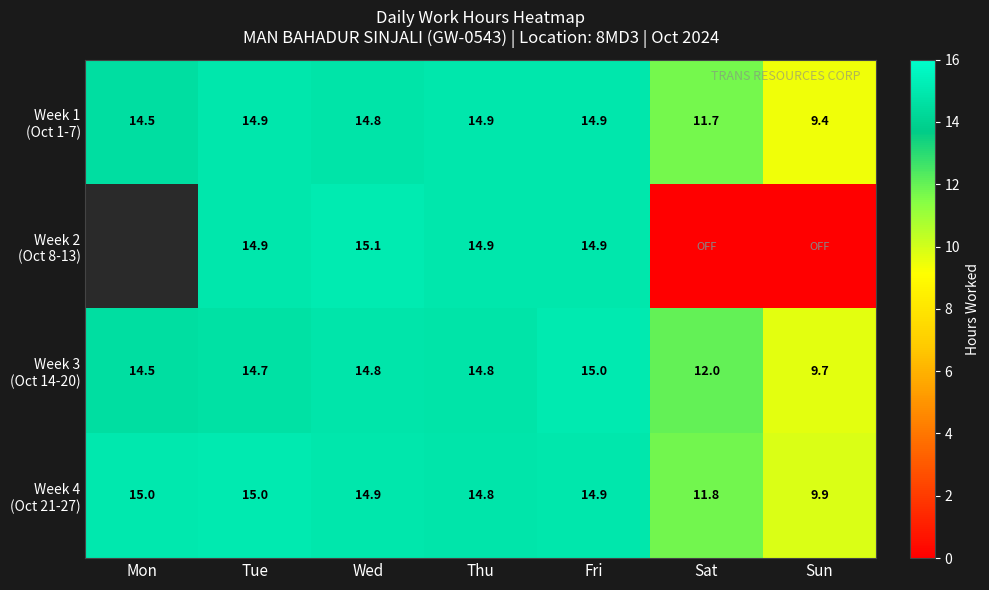

True or false: Week 3 (Oct 14-20) has a value of 26.4 at Wed.

False